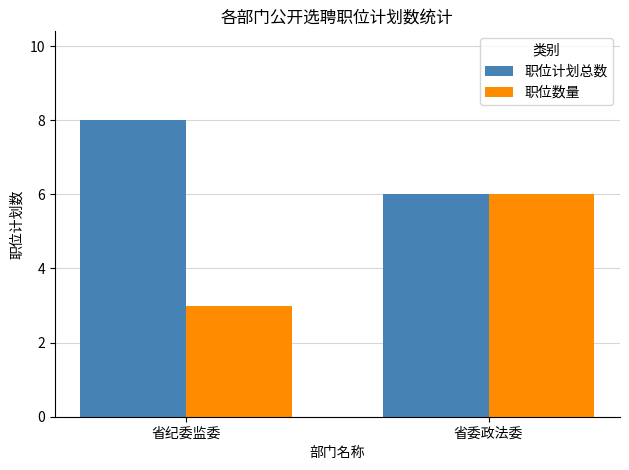

Reading left to right, transcribe all the data shown in this chart.

职位计划总数: 省纪委监委=8	省委政法委=6
职位数量: 省纪委监委=3	省委政法委=6